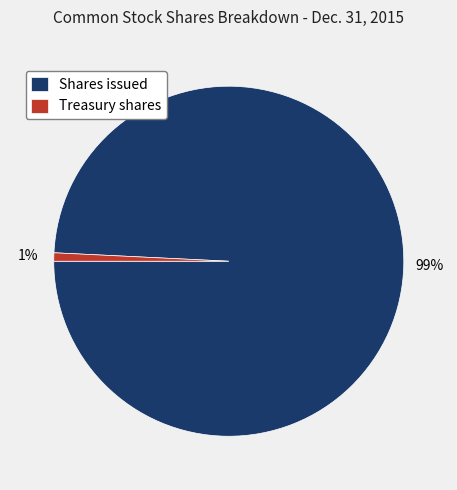

What is the smallest slice in the pie chart?

Treasury shares